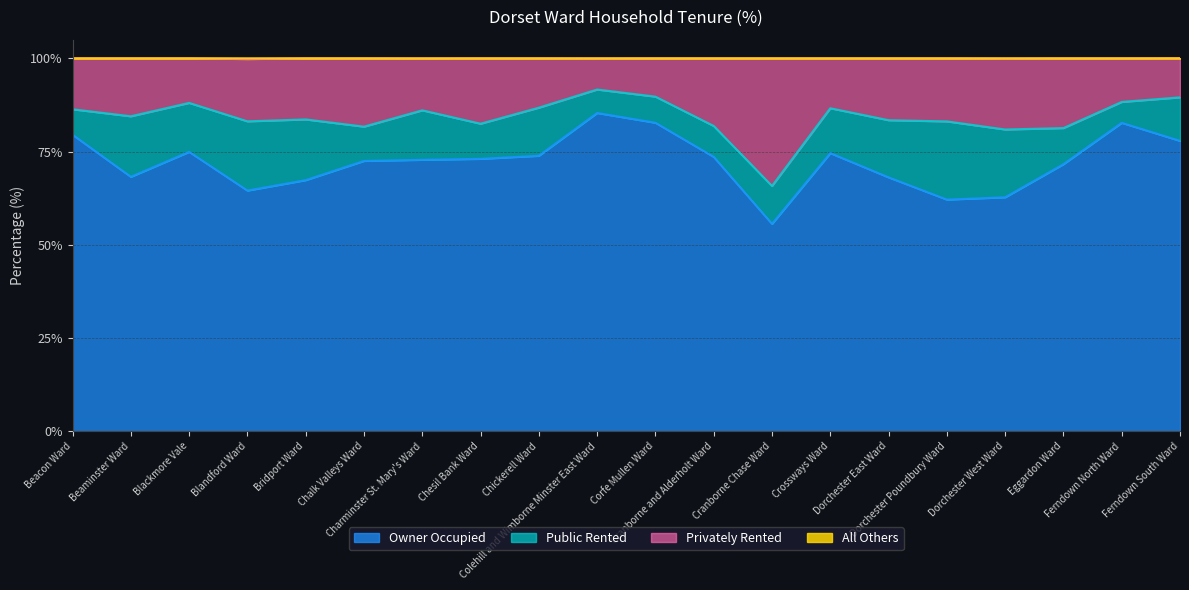

What is the maximum value for Owner Occupied?

85.3